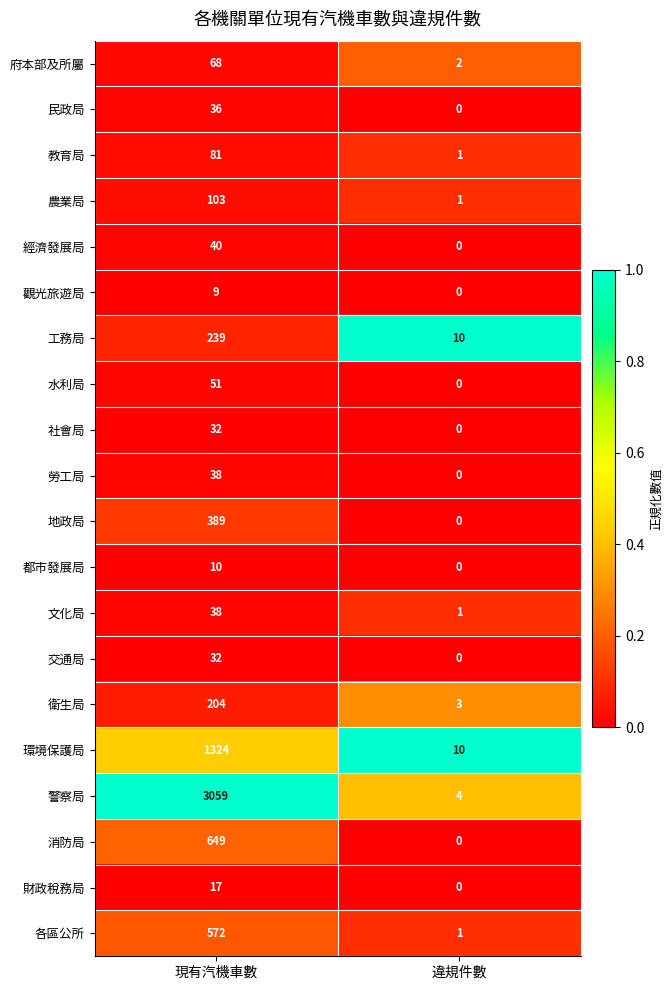

List the labels in order of 農業局 value, smallest first.

違規件數, 現有汽機車數